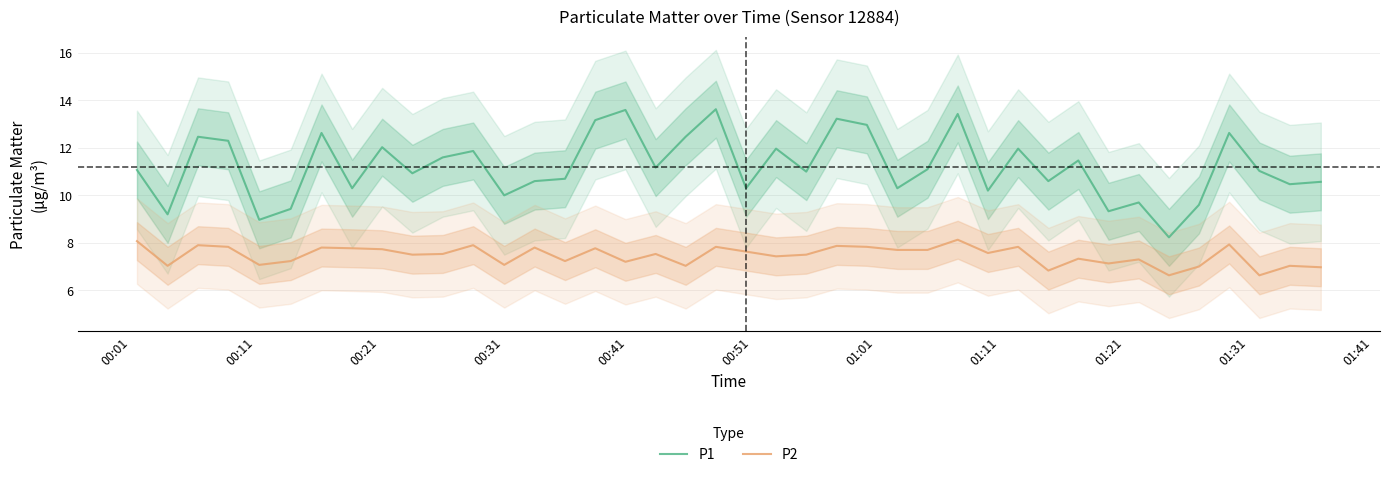

True or false: P1 and P2 cross at least once.

False